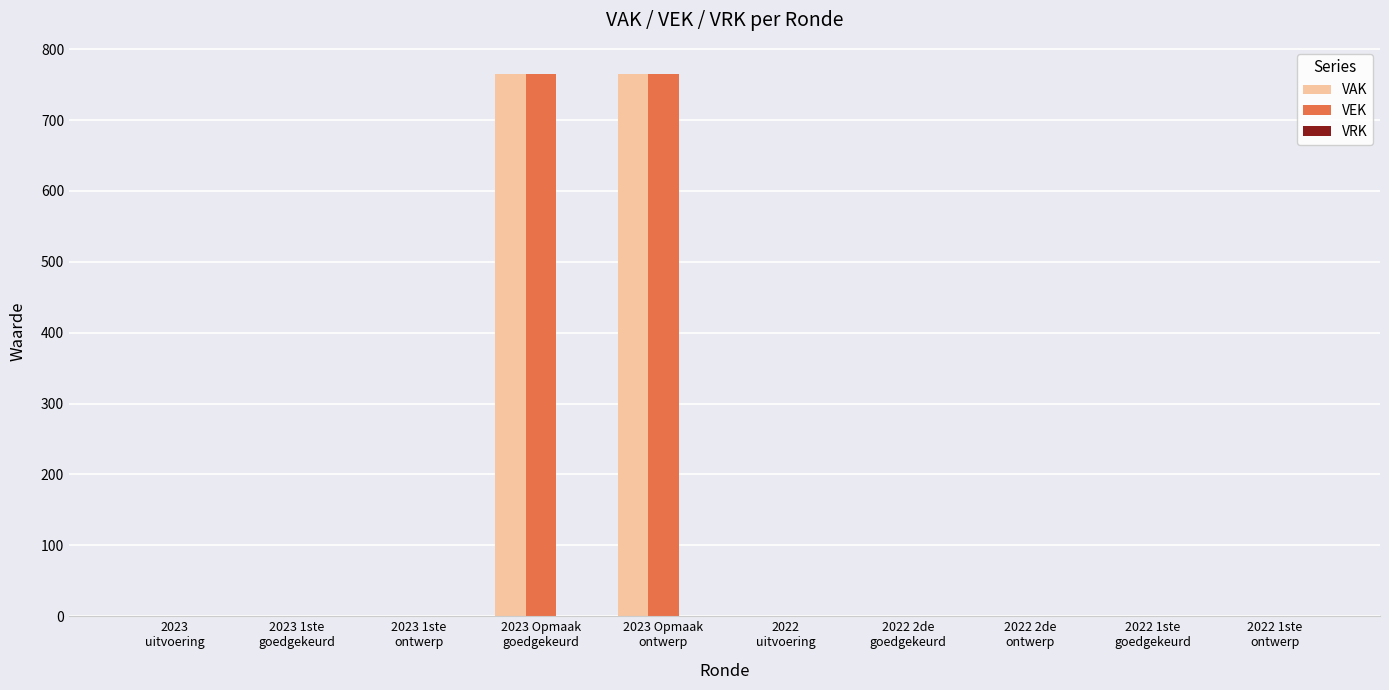

What is the sum of all VAK values?

1530